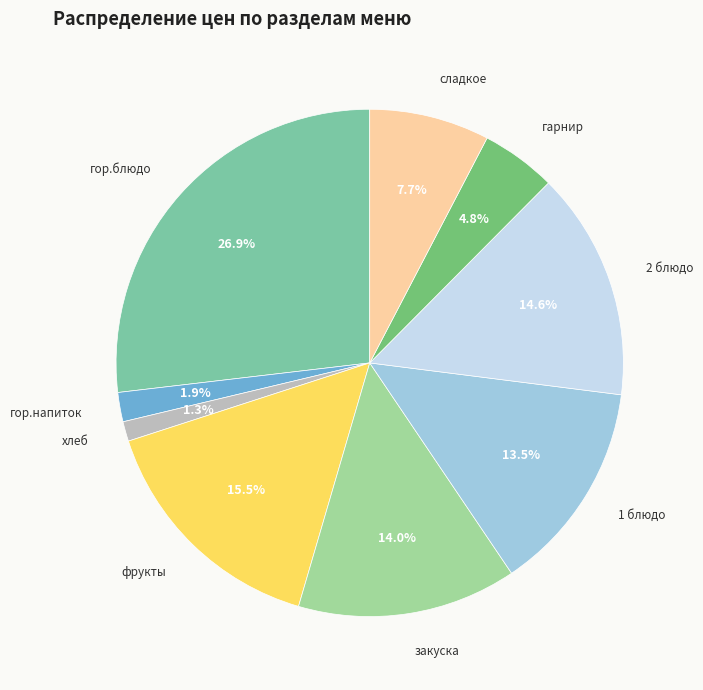

How many segments does this pie chart have?

9